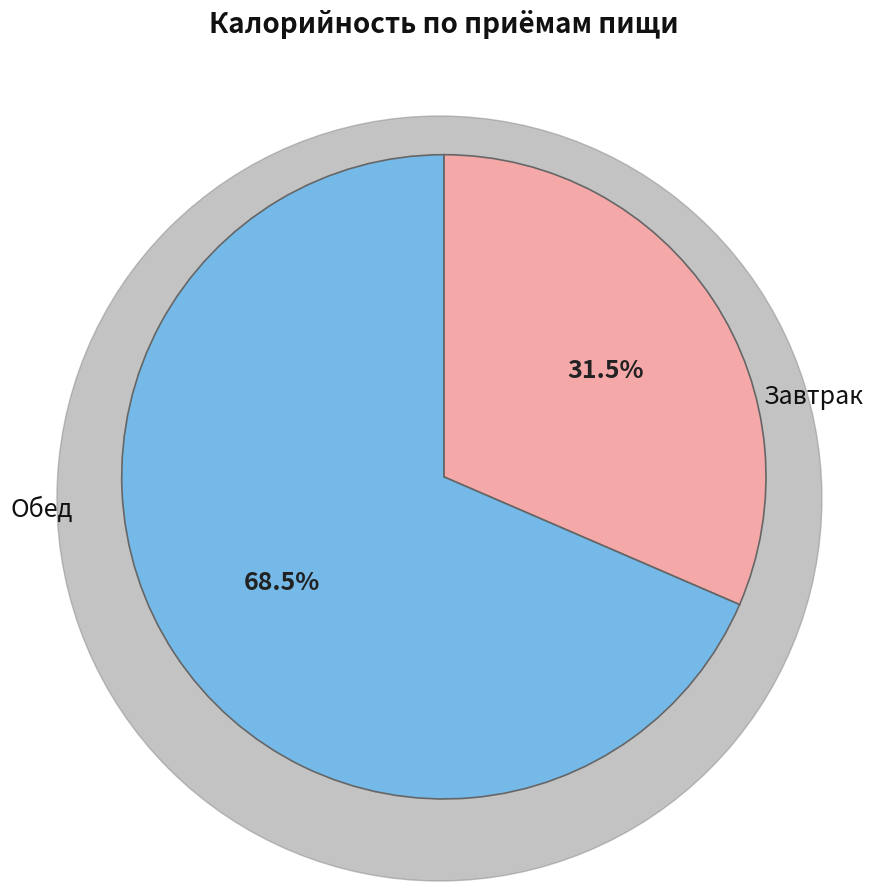

Is there a majority slice in this chart?

Yes